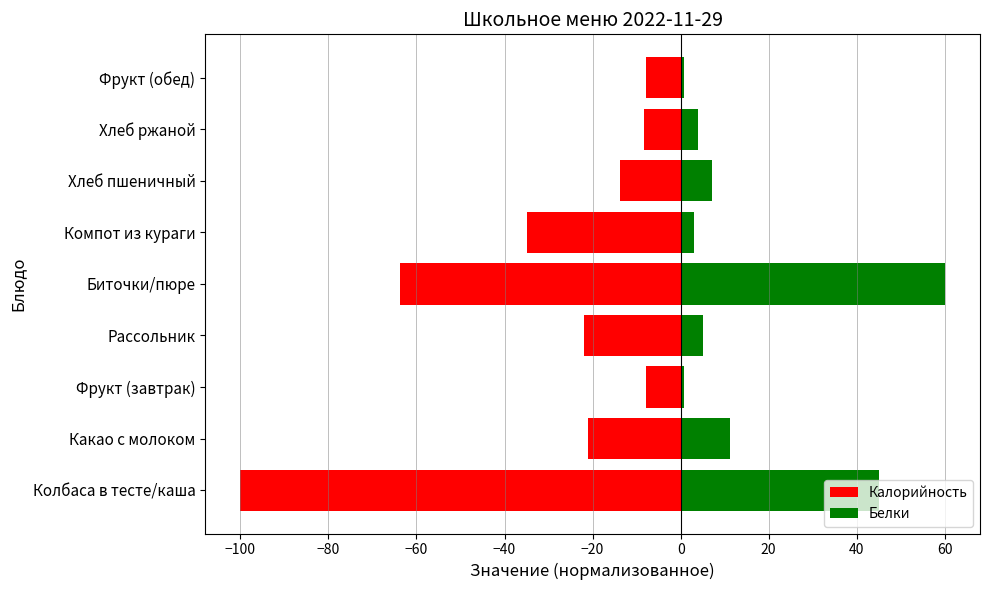

At Колбаса в тесте/каша, list the series in order from smallest to largest.

Калорийность, Белки